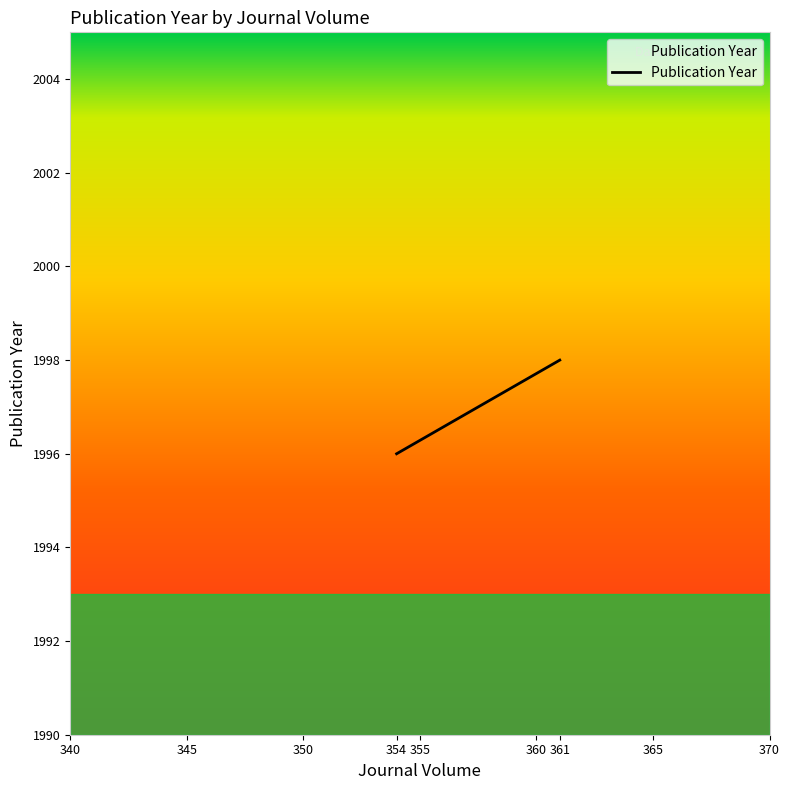

Reading left to right, extract all data points from this chart.

354=1996	354=1996	361=1998